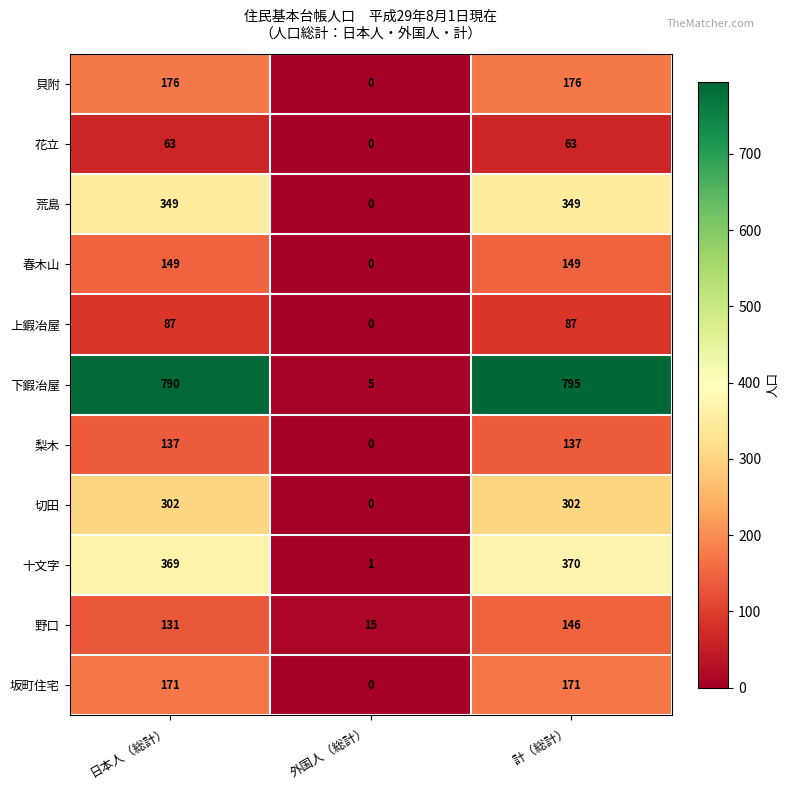

How many data points in 梨木 are less than 137?

1